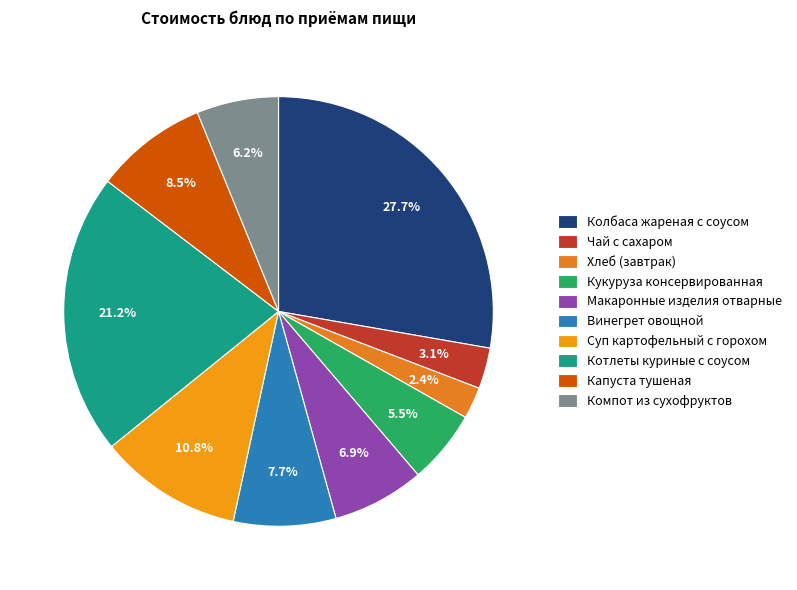

Is there a majority slice in this chart?

No